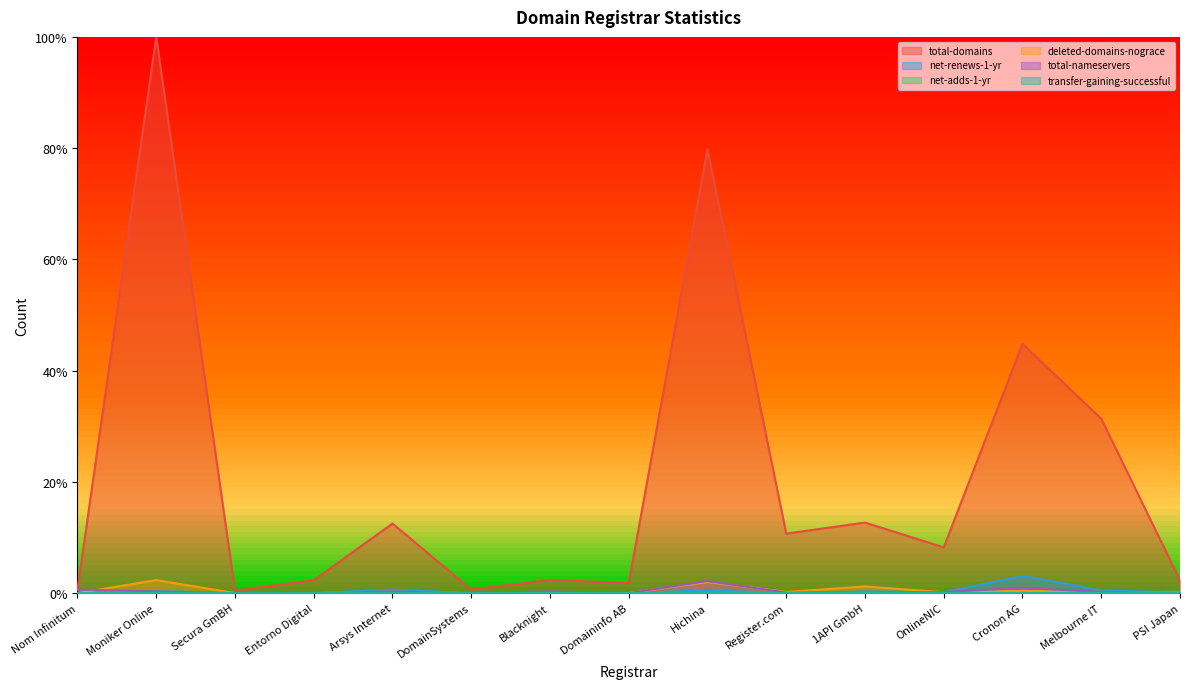

Which series changed the most between Entorno Digital and Cronon AG?

total-domains